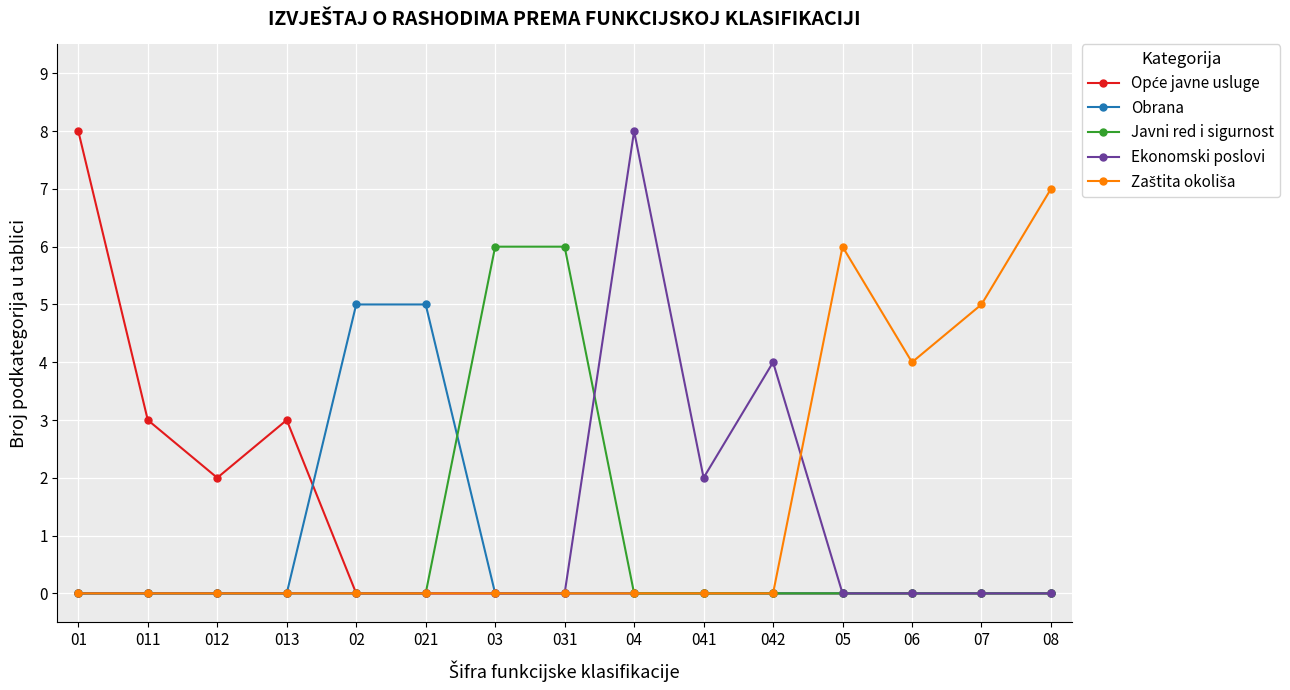

Which category has the highest value in the Ekonomski poslovi series?

04